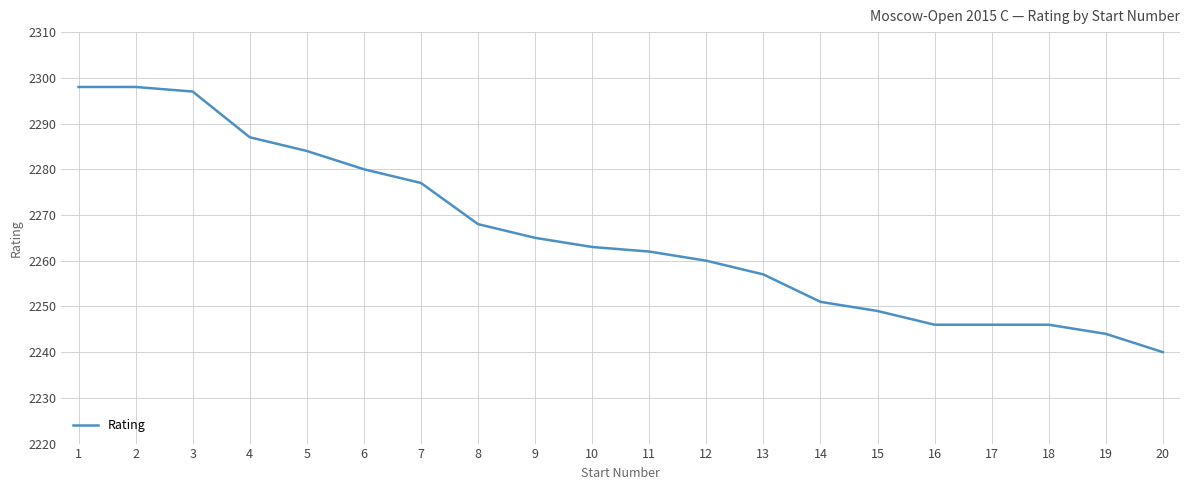

What is the sum of the values at 1 and 20?

4538